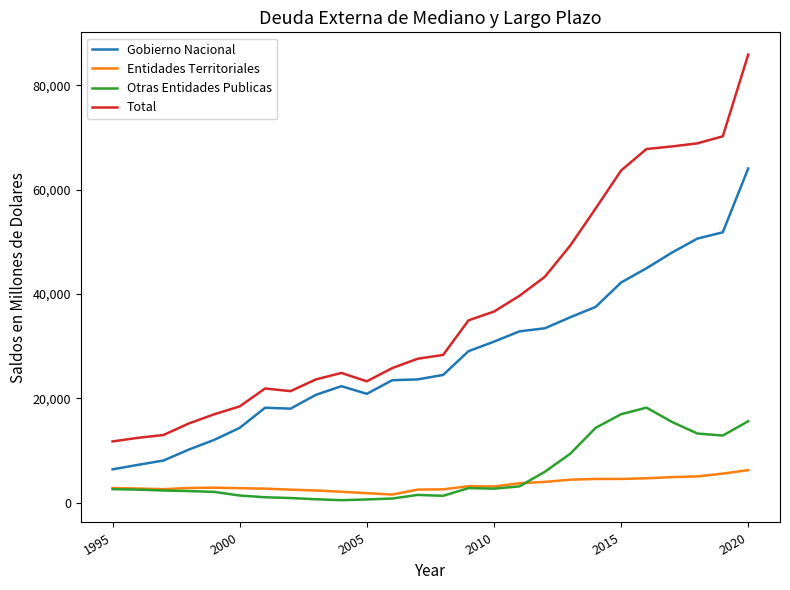

What is the maximum value for Gobierno Nacional?

64071.0